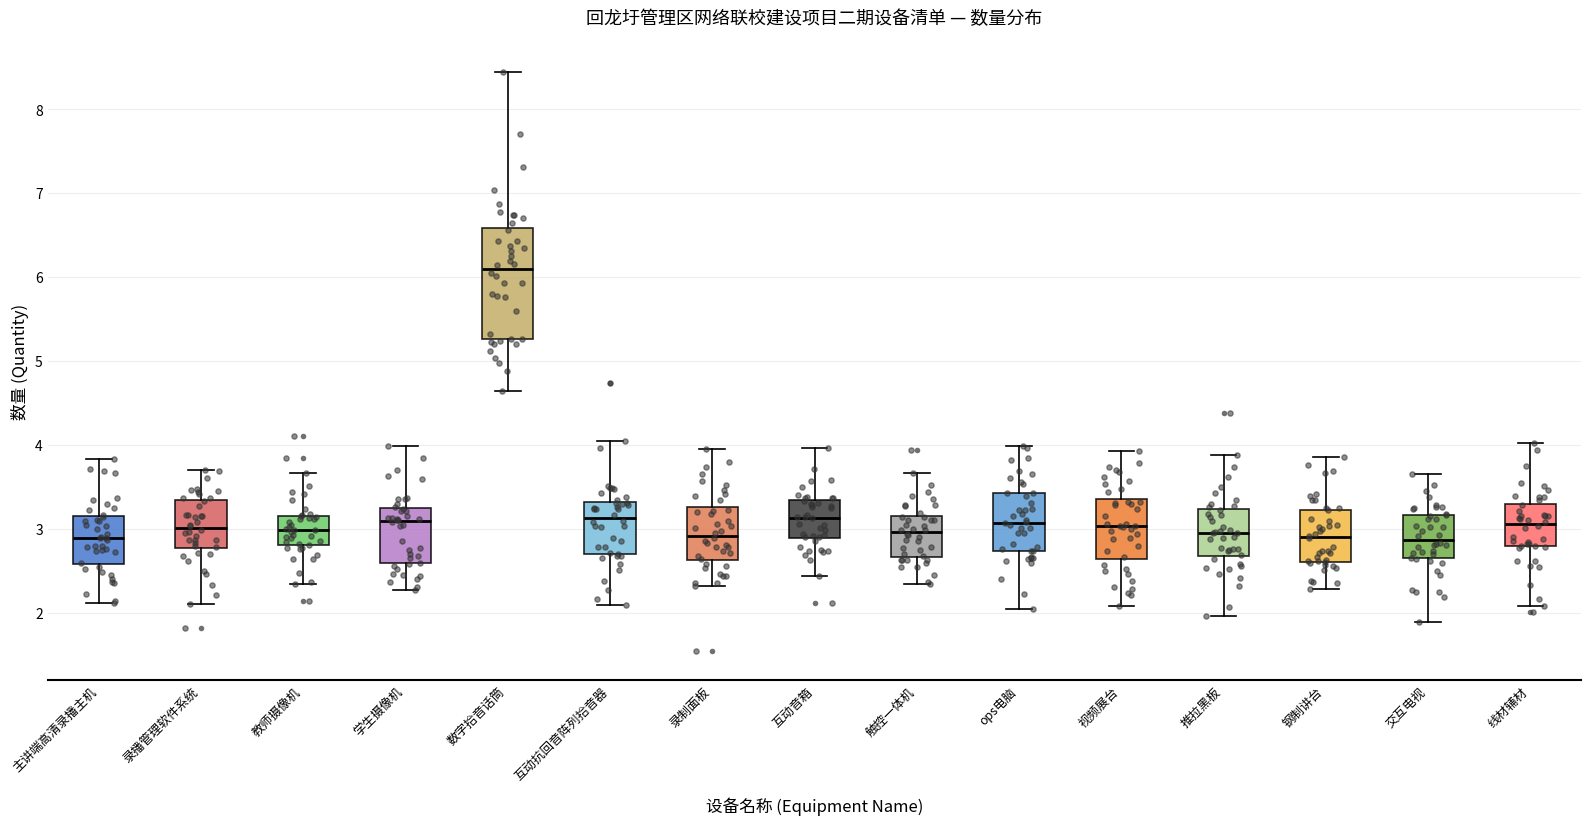

Comparing the boxes themselves (not the whiskers), which one is the tallest?

数字拾音话筒